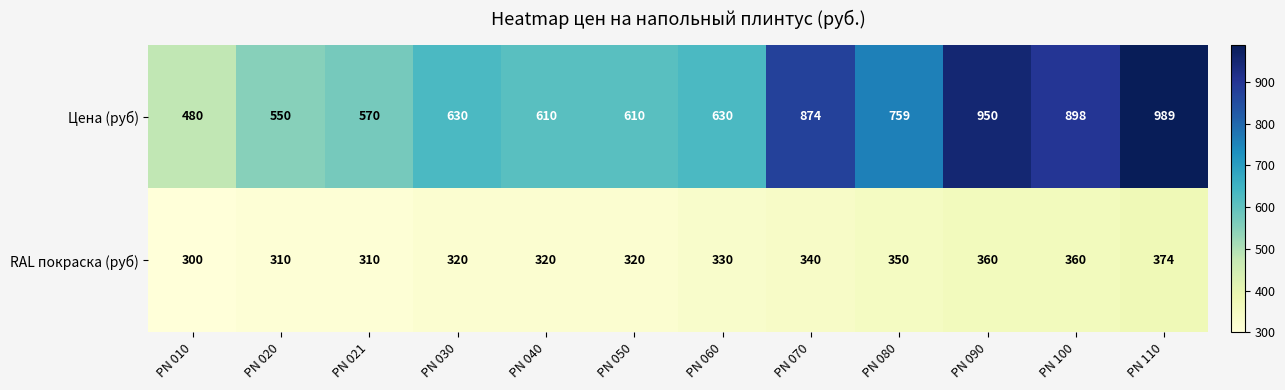

Which series has the largest range (max minus min)?

Цена (руб)